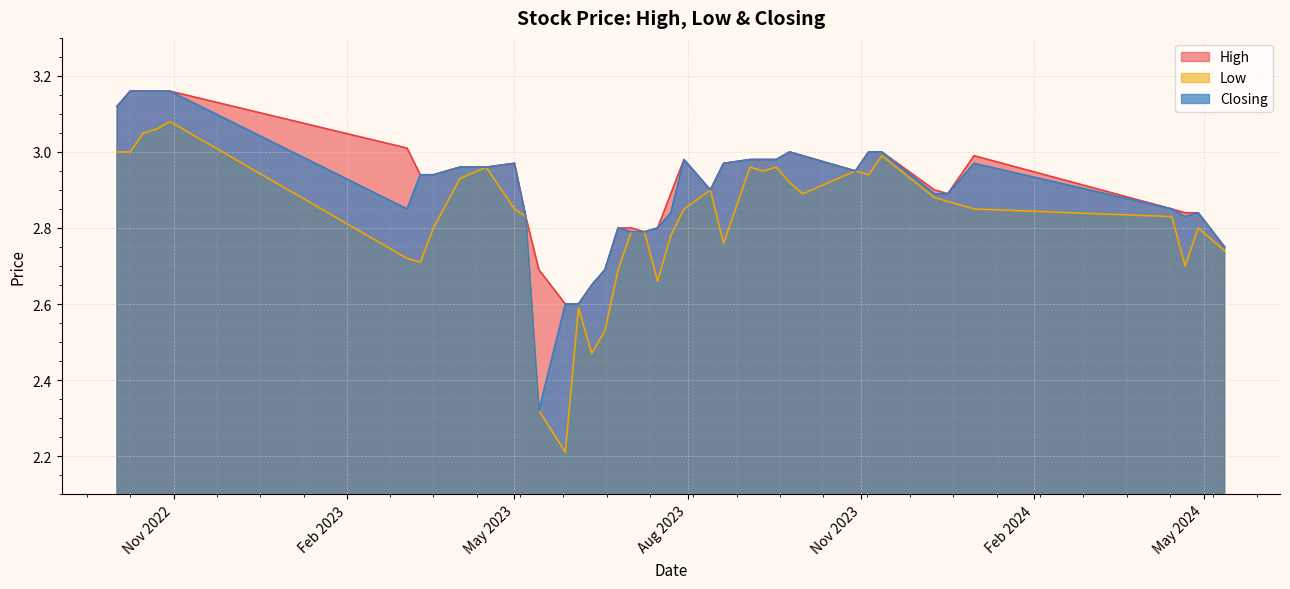

At how many categories does at least one series exceed 2?

40